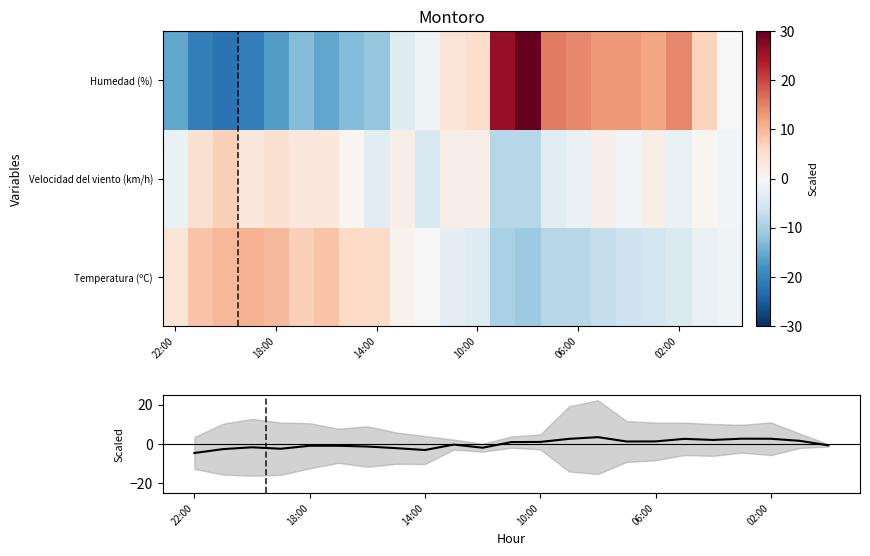

List the series in order of their peak value, highest first.

Humedad (%), Temperatura (ºC), Velocidad del viento (km/h), Mean